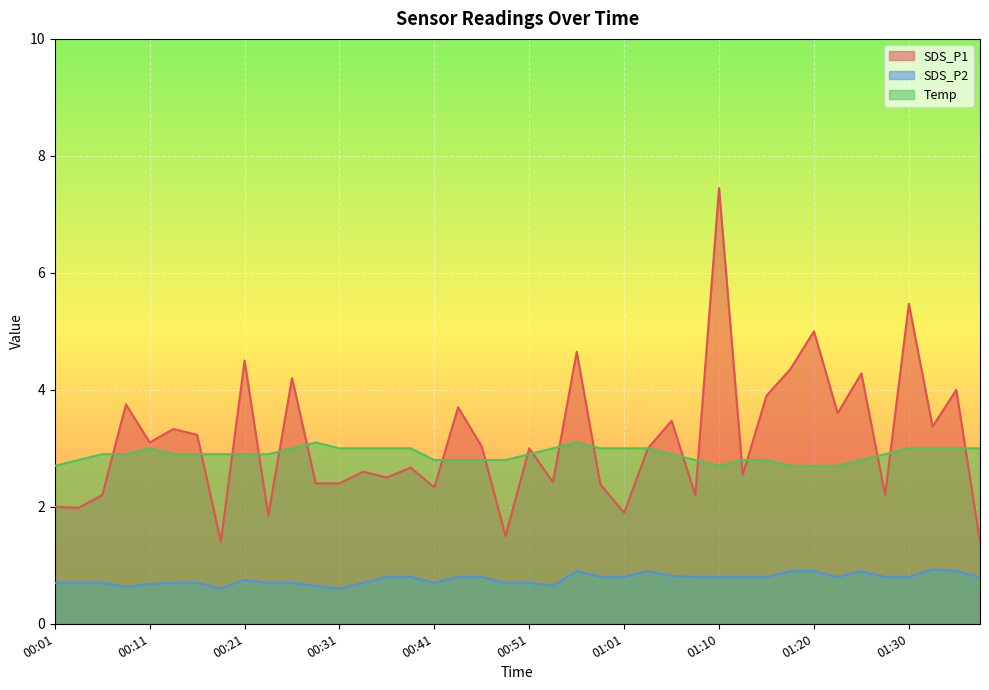

What position from the right is 00:28?

29